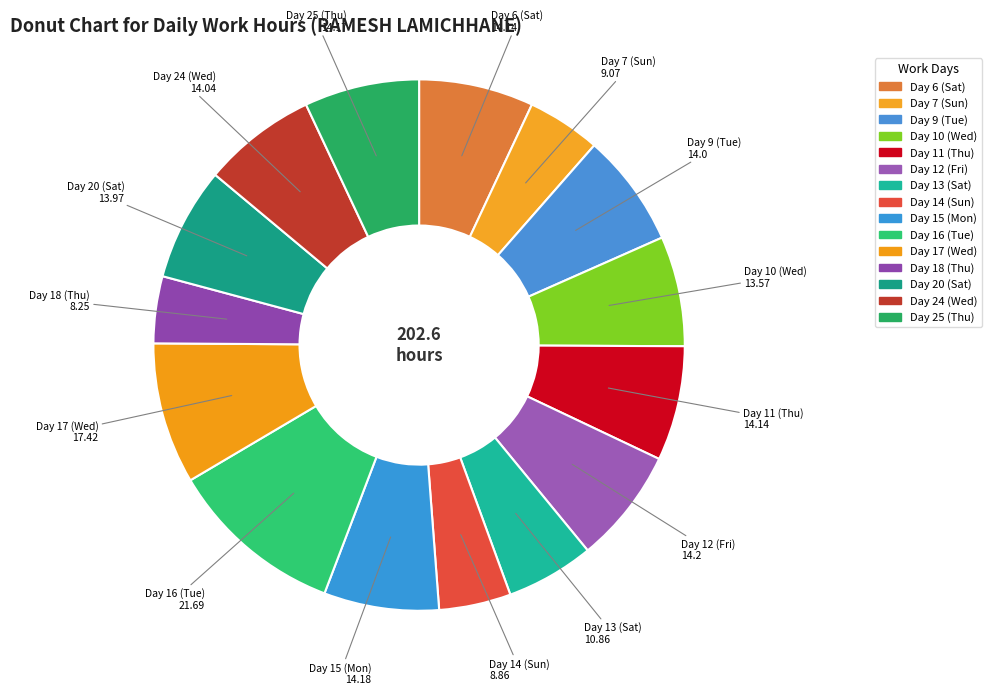

How many slices are in this pie chart?

15